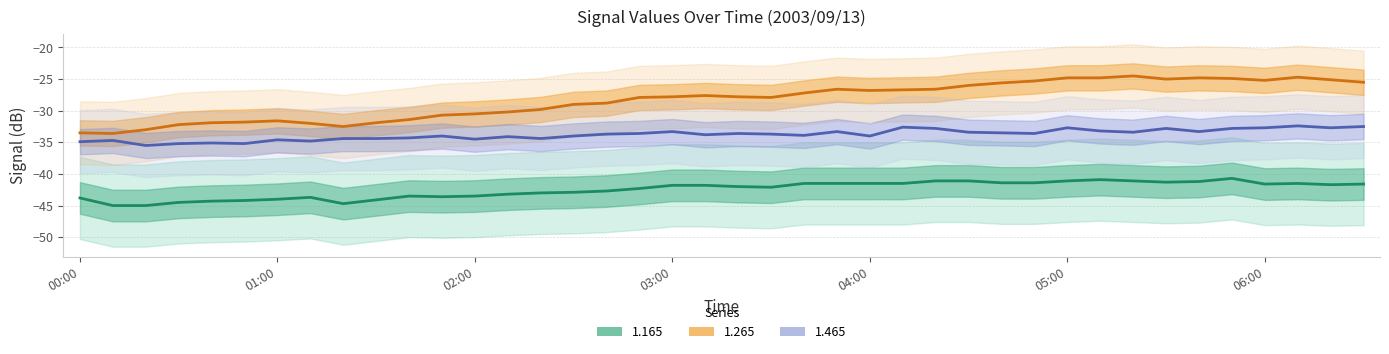

Is this an area chart (filled region under the line)?

No